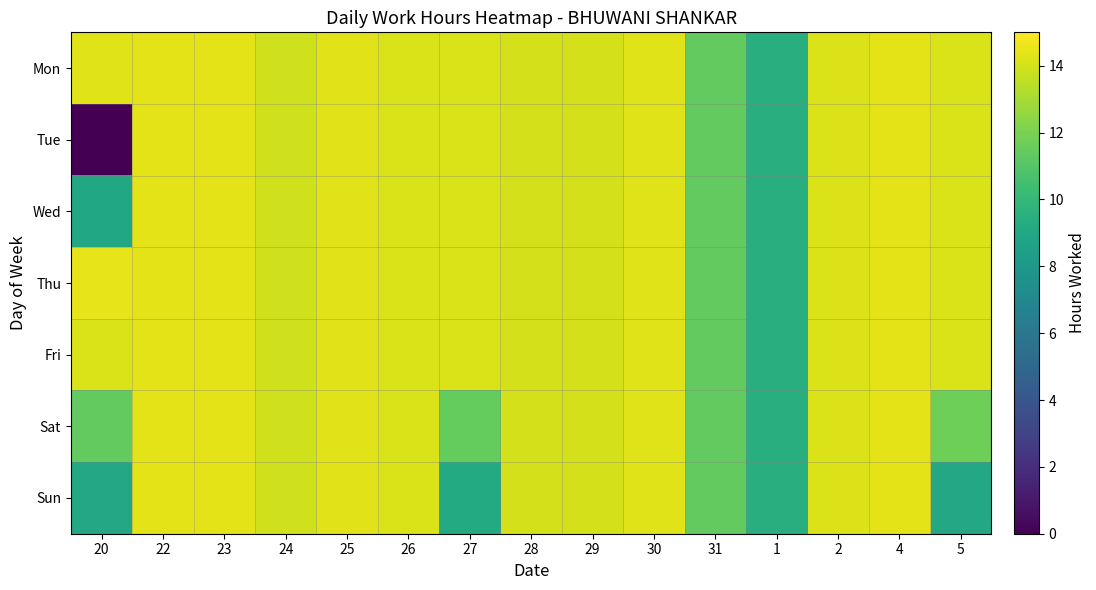

Which series has the largest range (max minus min)?

Tue